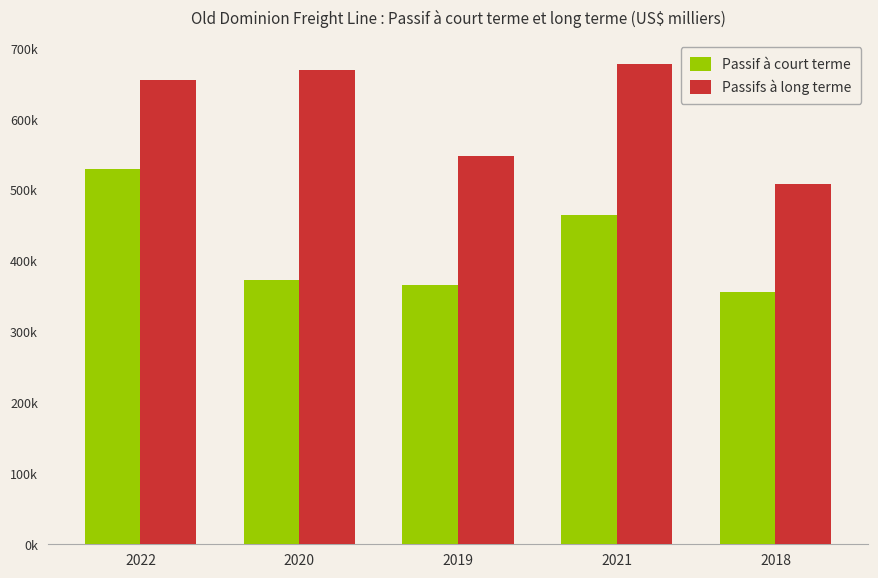

What is the average value of the Passifs à long terme series?

612046